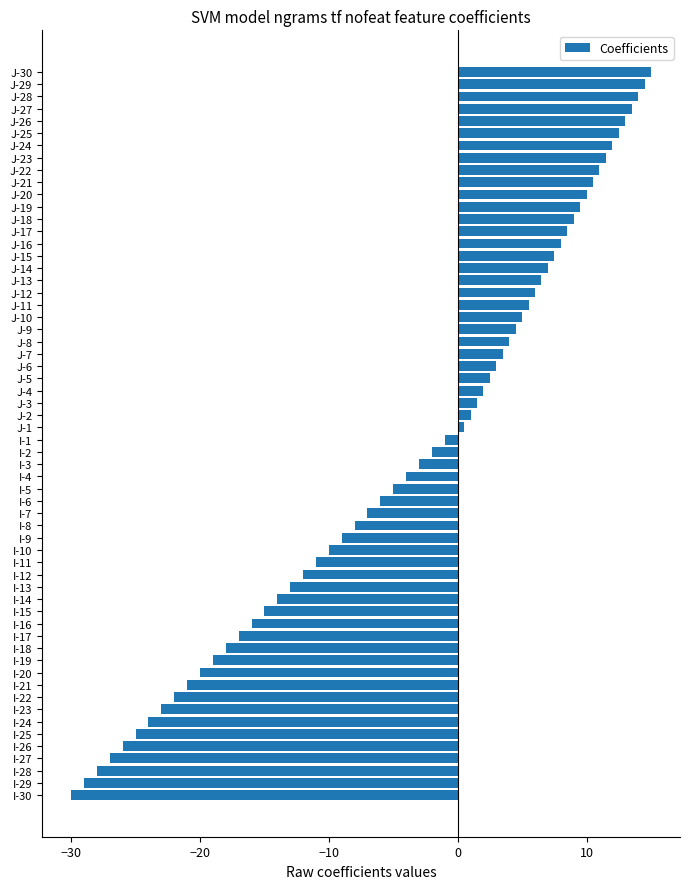

What is the average value?

-3.9